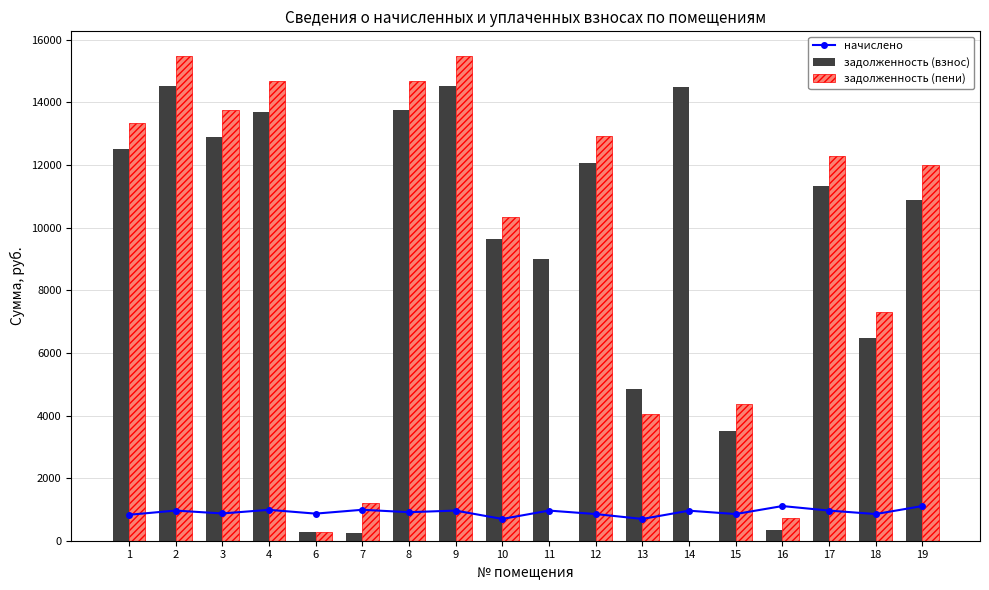

What is the value of the начислено bar at the 8th from the left?

962.8